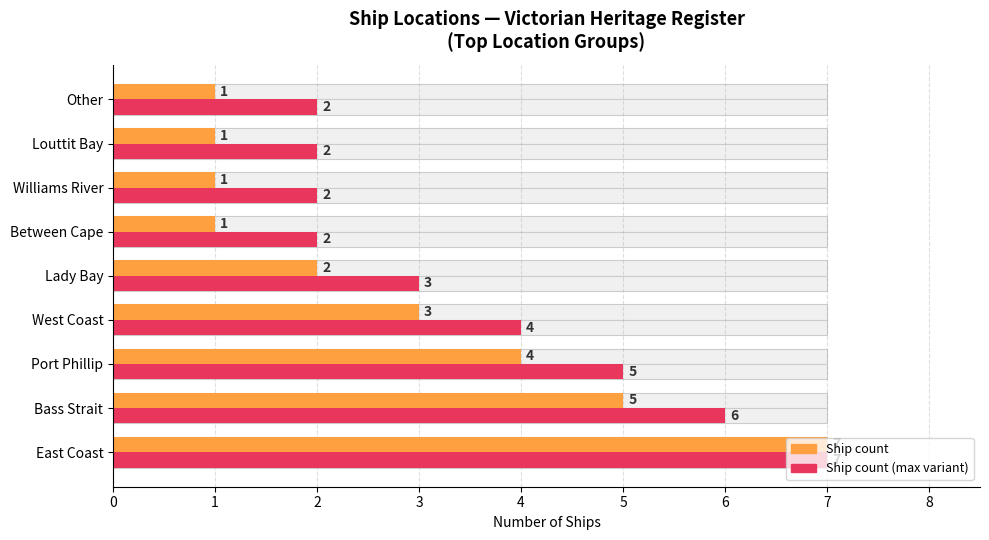

Is it true that Max possible (adjusted) equals 3 at Bass Strait?

False